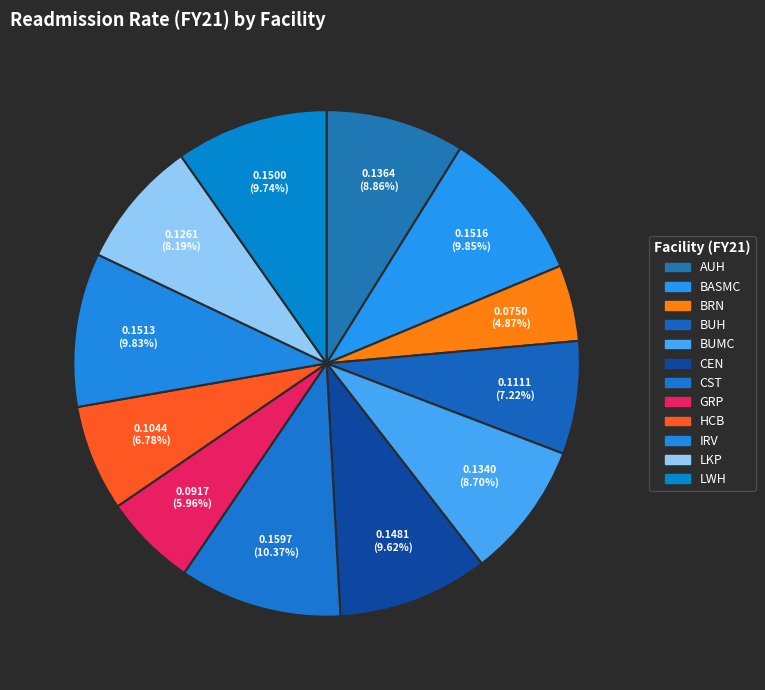

Is there any slice that represents more than half of the pie?

No